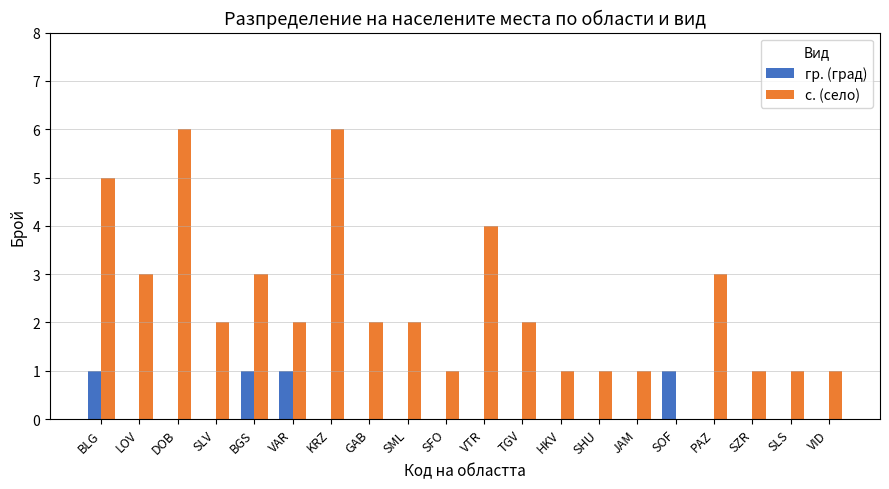

Which series has the largest total across all categories?

с. (село)